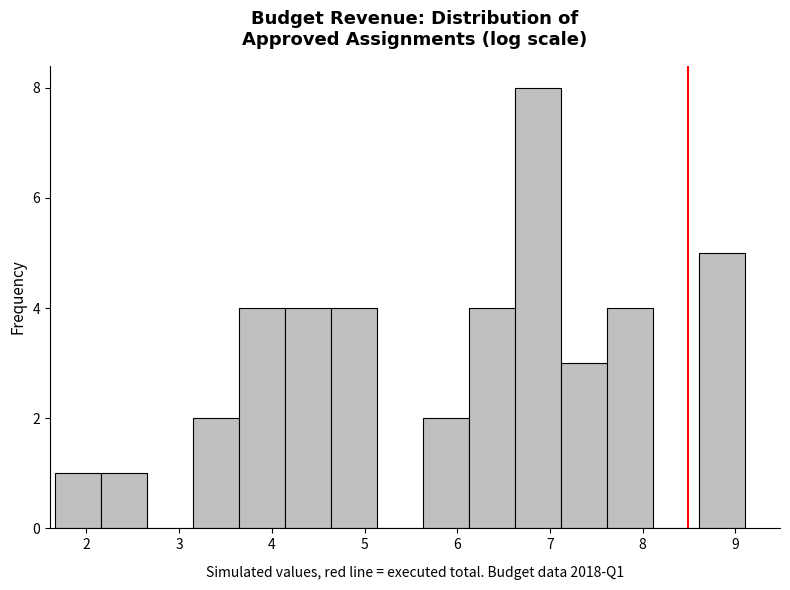

Which range on the x-axis has the tallest bar?

6.6 to 7.1